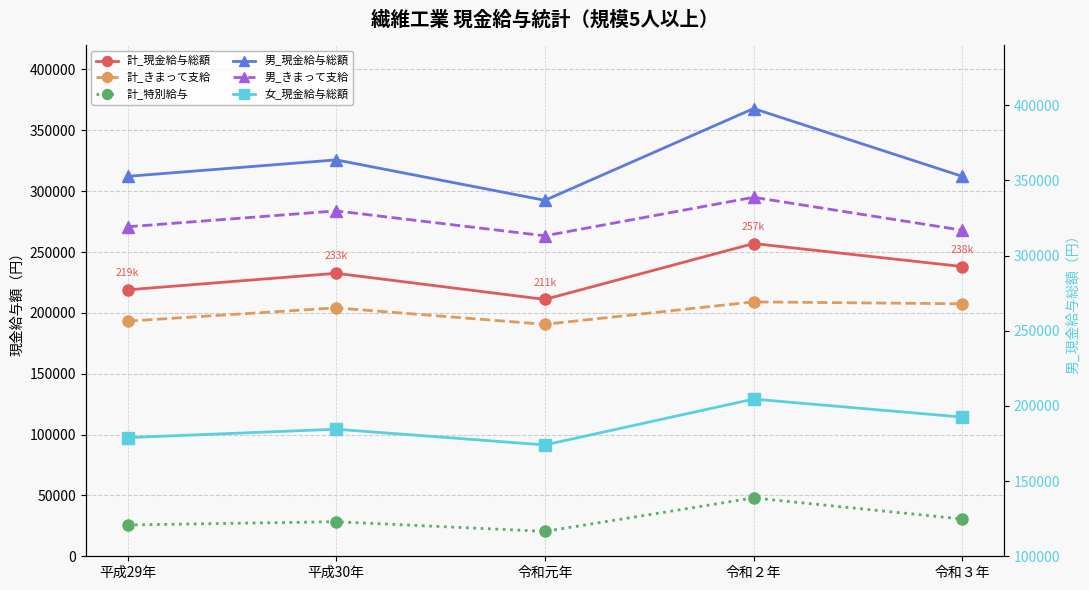

What is the value of the 女_現金給与総額 point at the 5th from the left?

192586